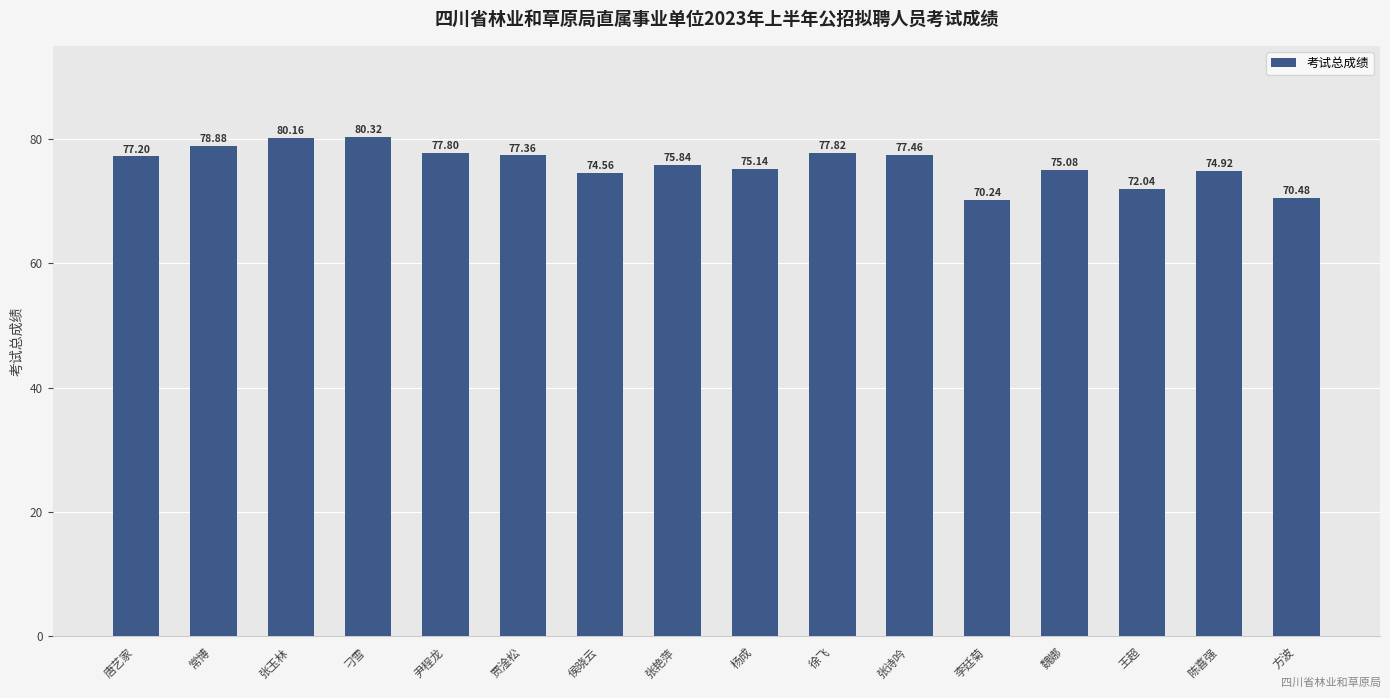

Reading left to right, extract all data points from this chart.

77.2	78.9	80.2	80.3	77.8	77.4	74.6	75.8	75.1	77.8	77.5	70.2	75.1	72.0	74.9	70.5